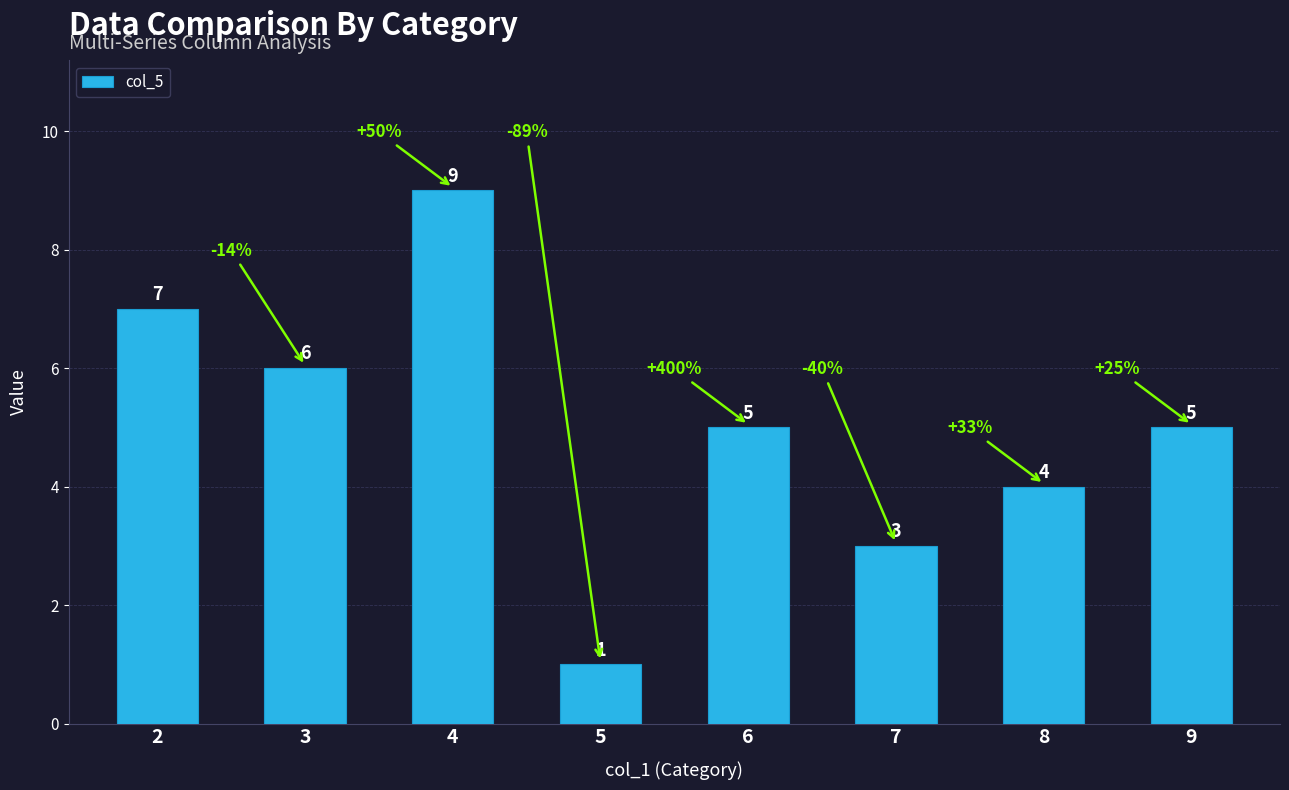

Does the chart contain stacked bars?

No